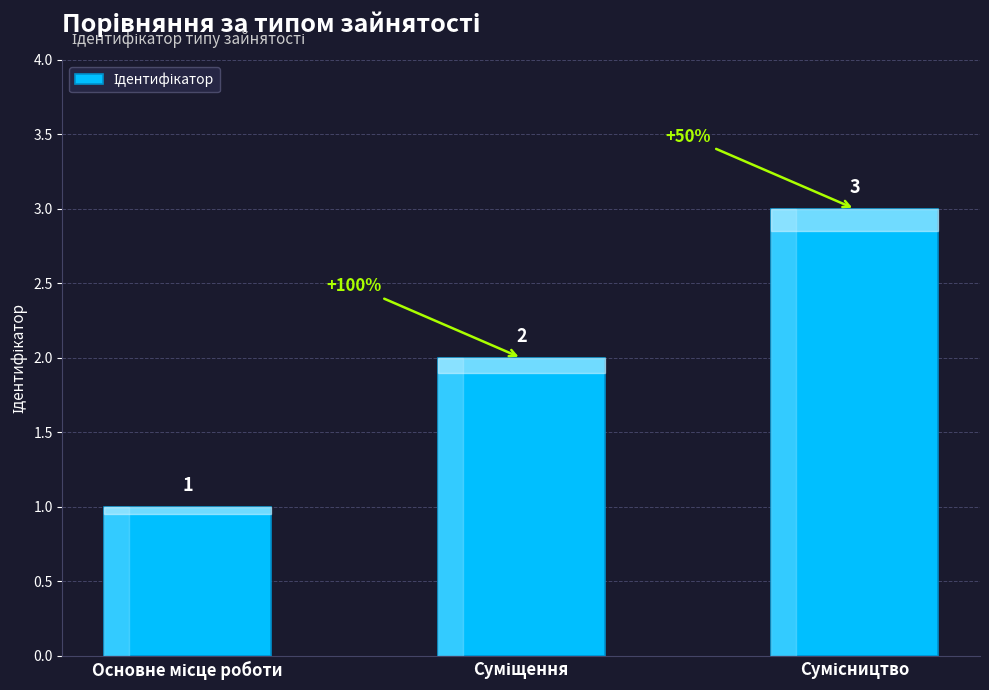

Count the values in the range 1 to 3.

3